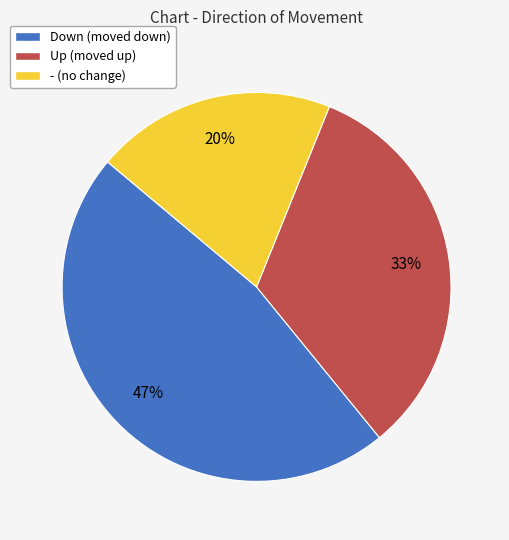

Which category has the biggest portion of the pie?

Down